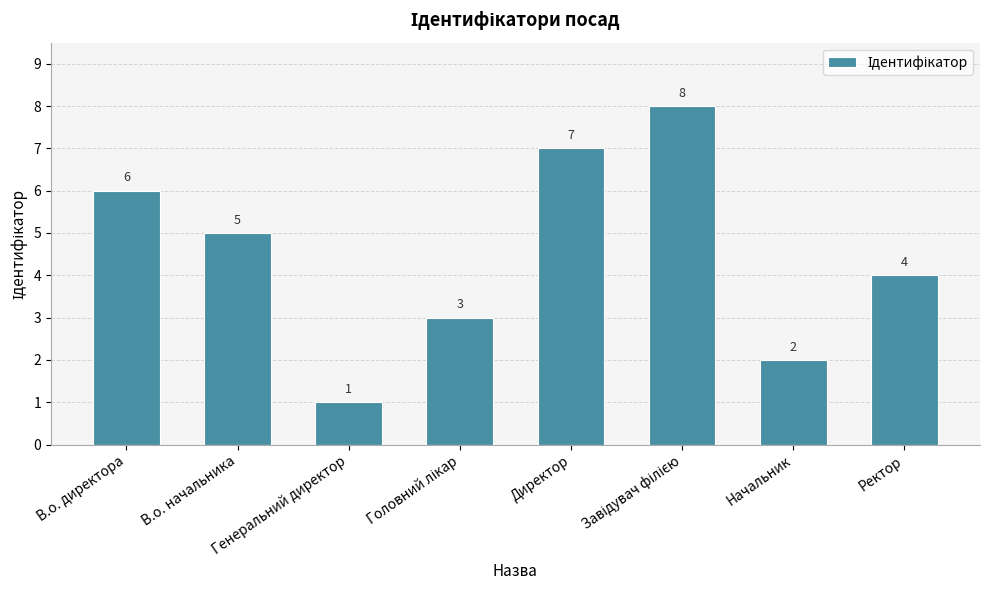

At which label is the value closest to 4?

Ректор